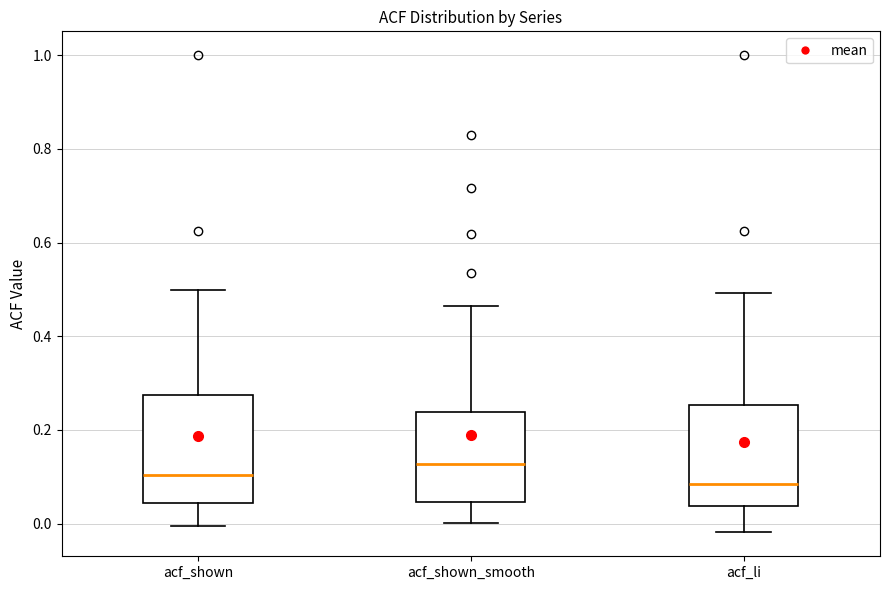

Where is the lower edge of the box for acf_shown on the y-axis? The values are not printed on the chart, so give them approximately, as read against the axis.

0.04